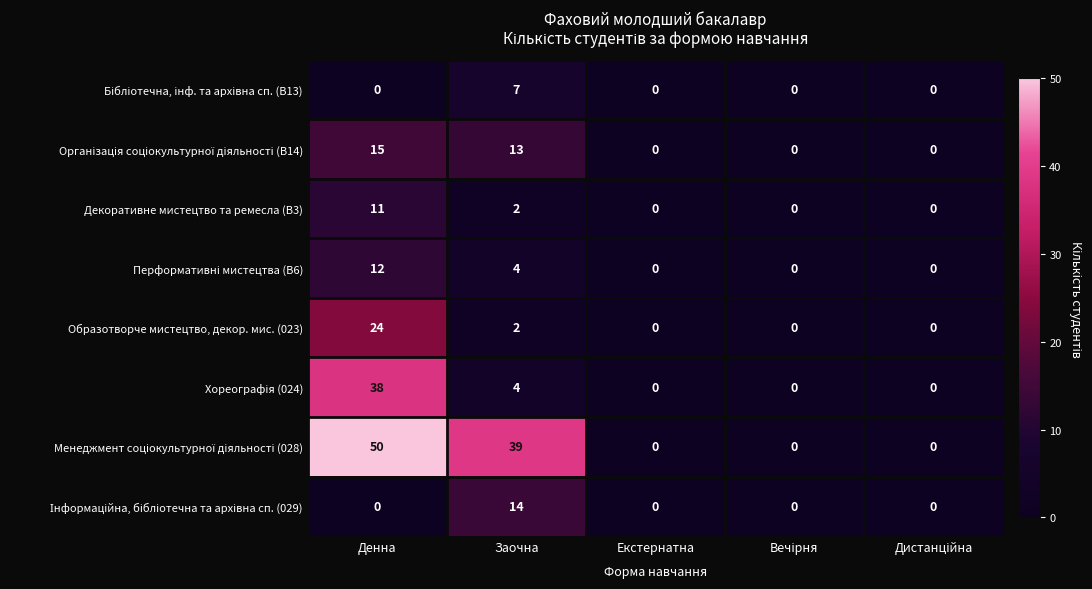

What is the greatest value displayed?

50